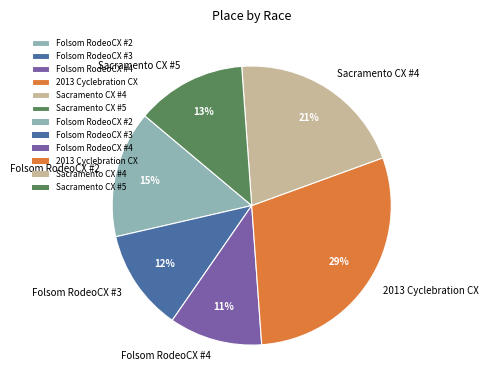

Is the sum of Folsom RodeoCX #2 and Sacramento CX #5 greater than half?

No